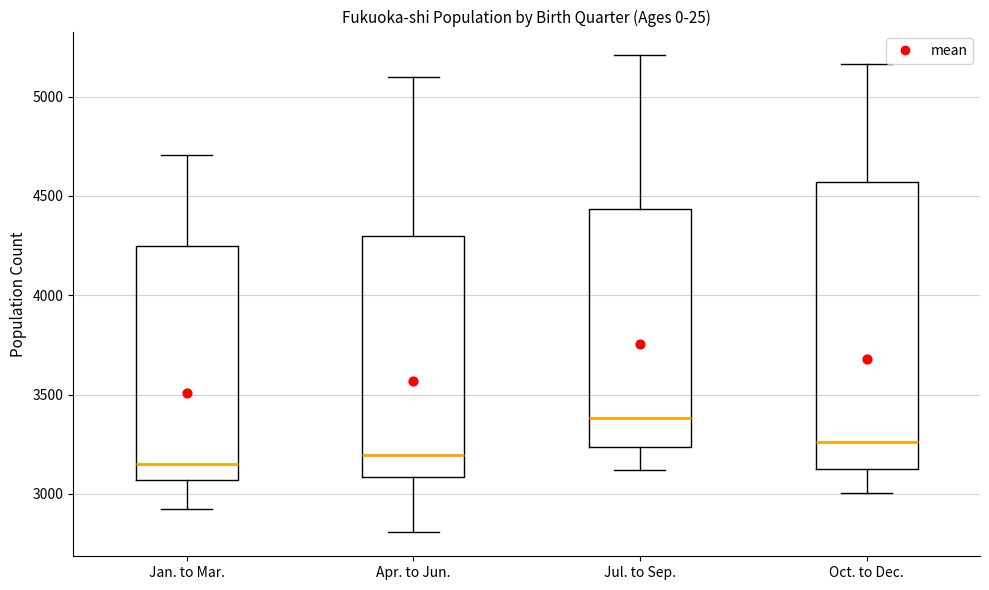

Where does the lower whisker of the box for Oct. to Dec. end on the y-axis? The values are not printed on the chart, so give them approximately, as read against the axis.

3000